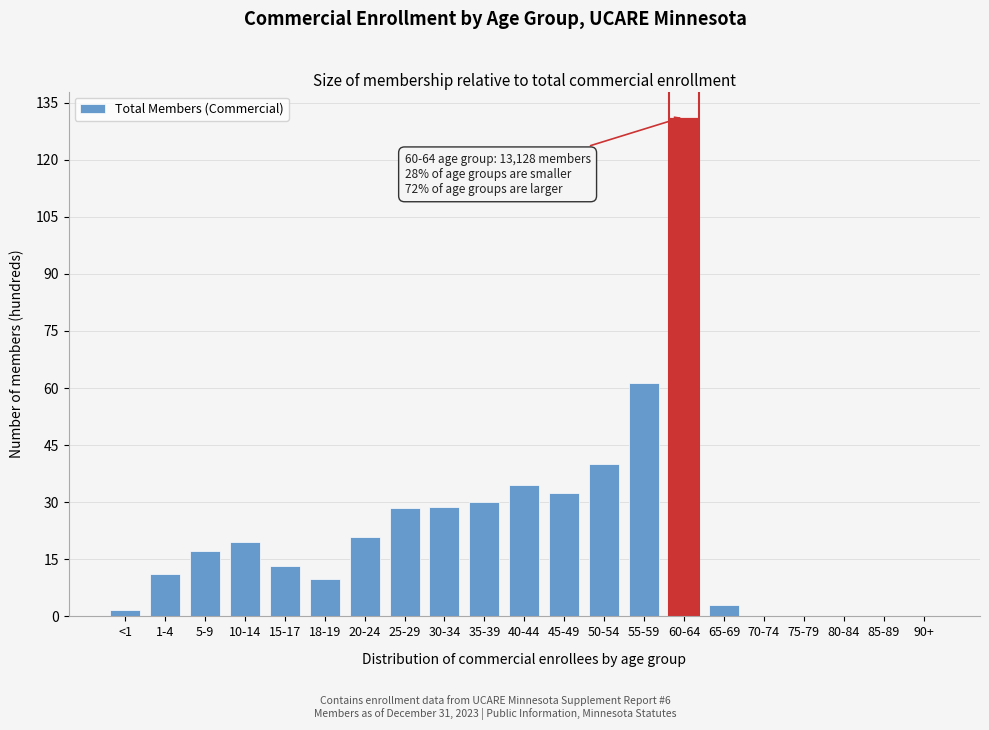

What is the sum of all values?

483.5